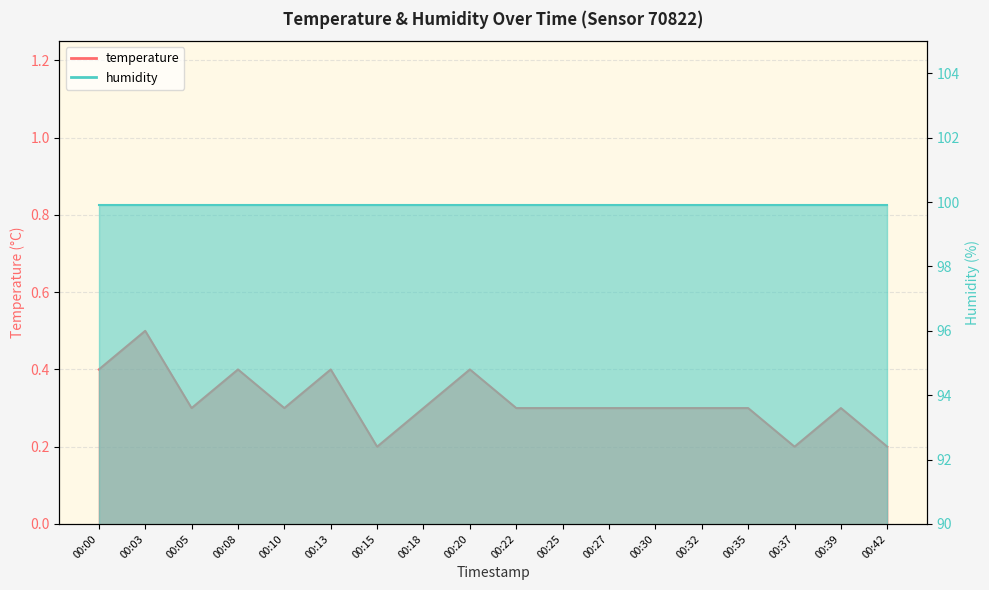

What is the sum of the values at 00:35 and 00:15?

0.5